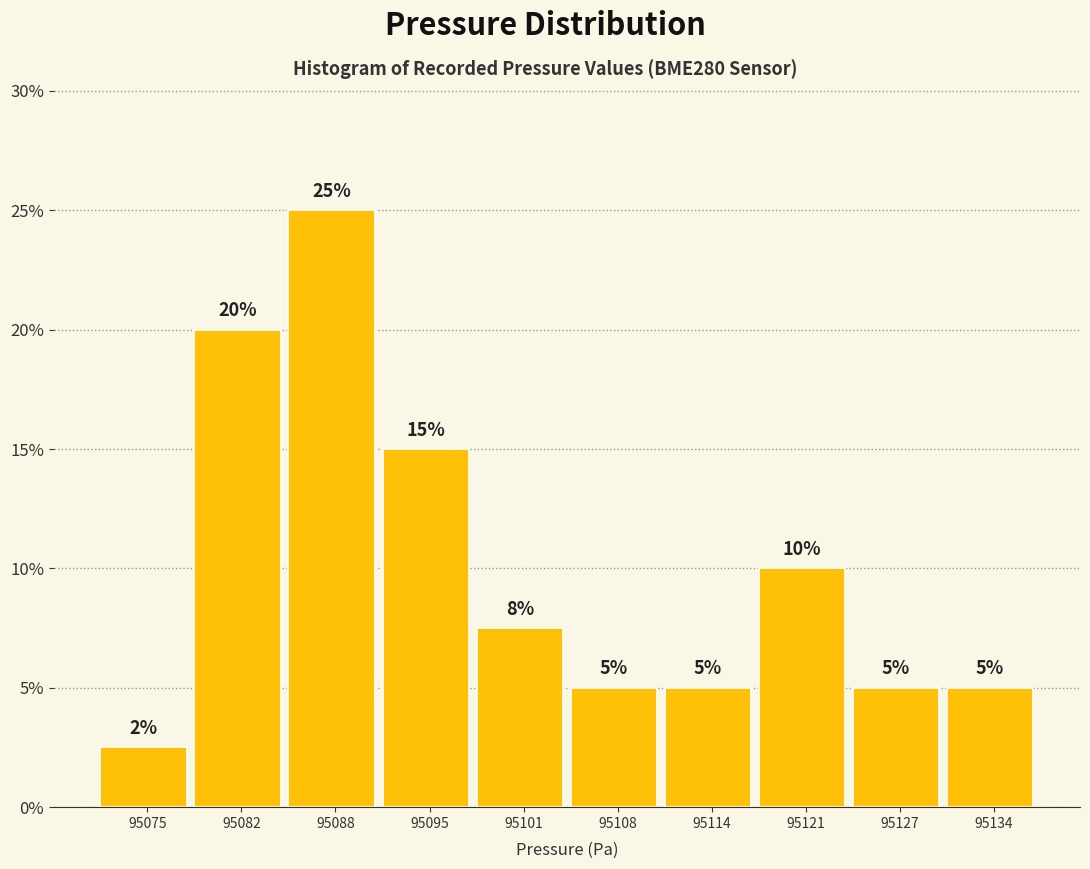

Which range on the x-axis has the tallest bar?

95085 to 95092